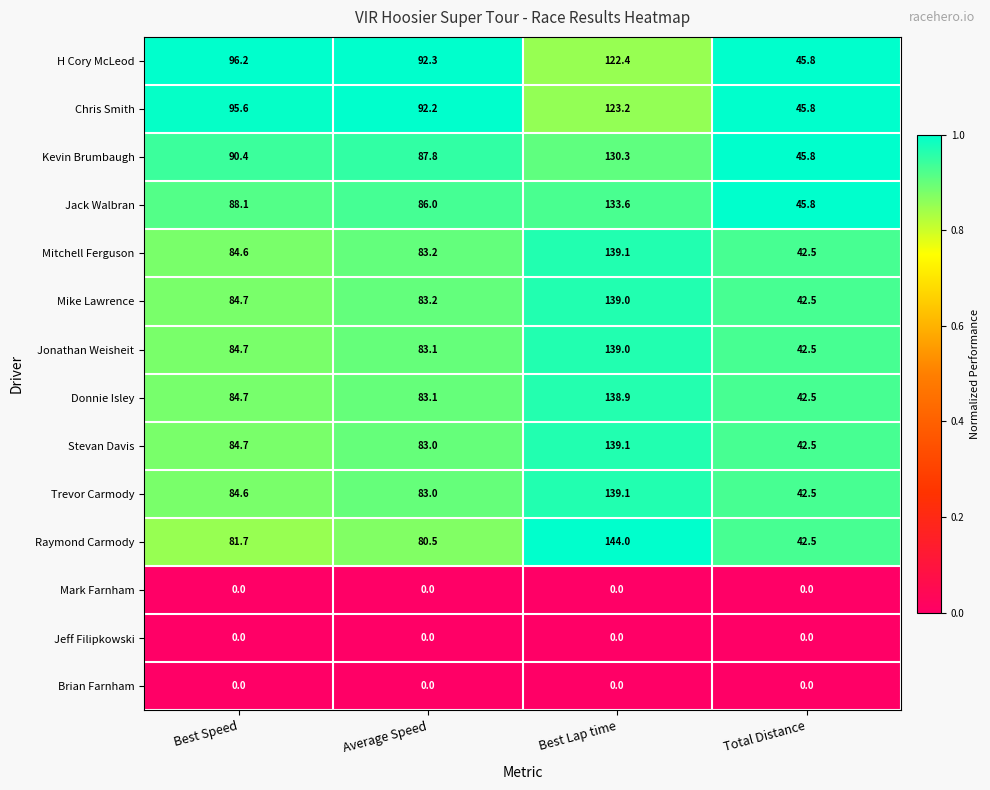

At which category is the sum across all series the highest?

Best Lap time